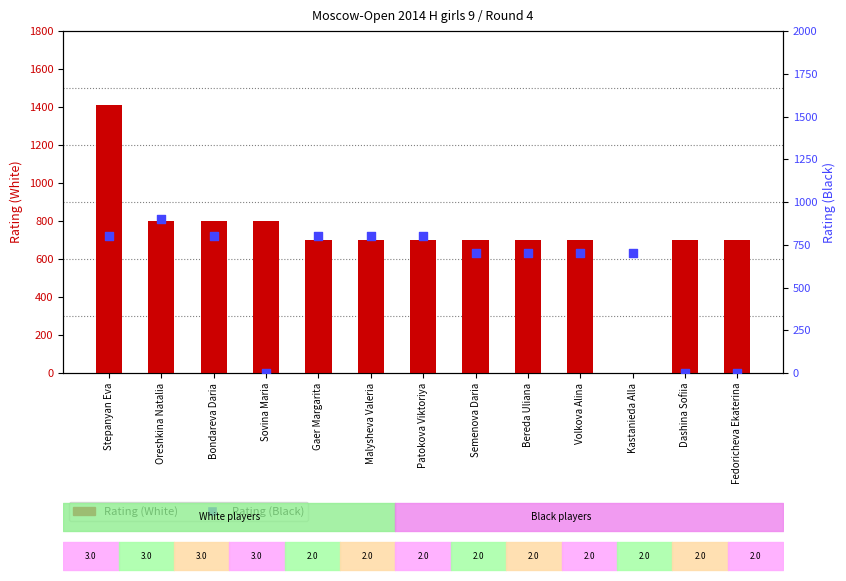

Which series contains the lowest Y value?

Rating (White)